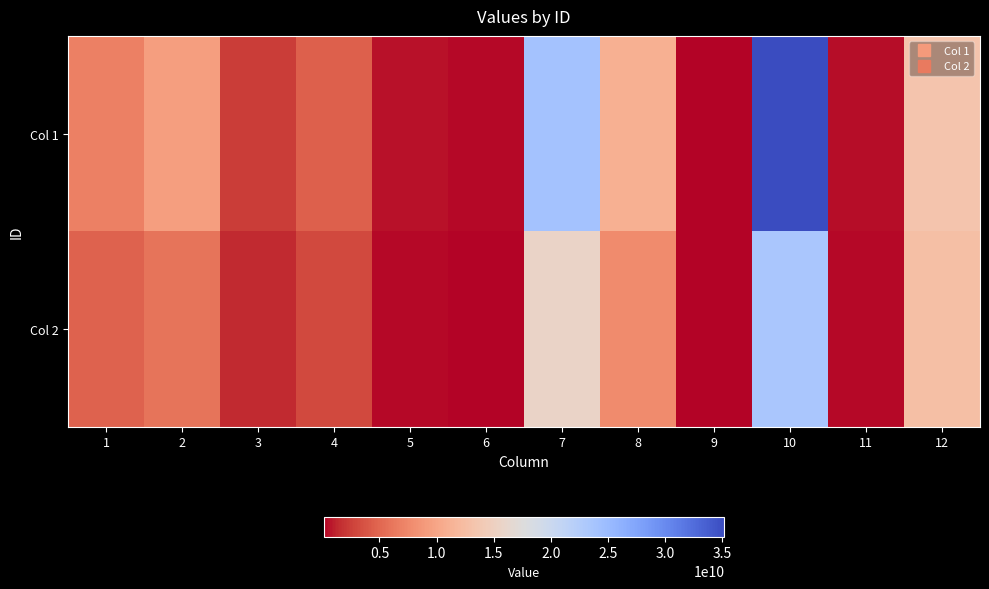

Count the number of categories in the chart.

12